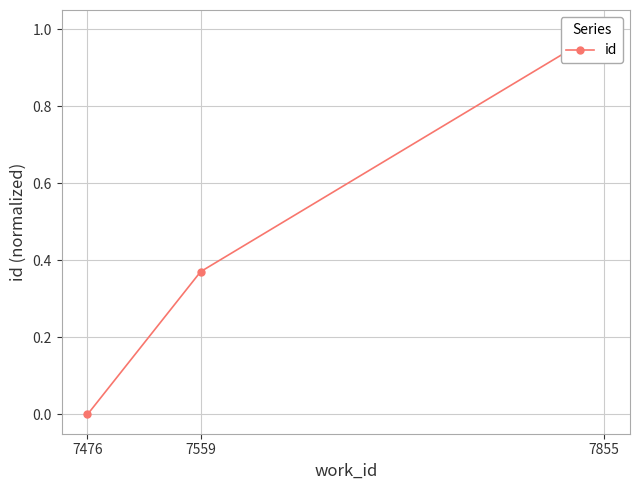

What is the change in value from 7476 to 7855?

+1.0